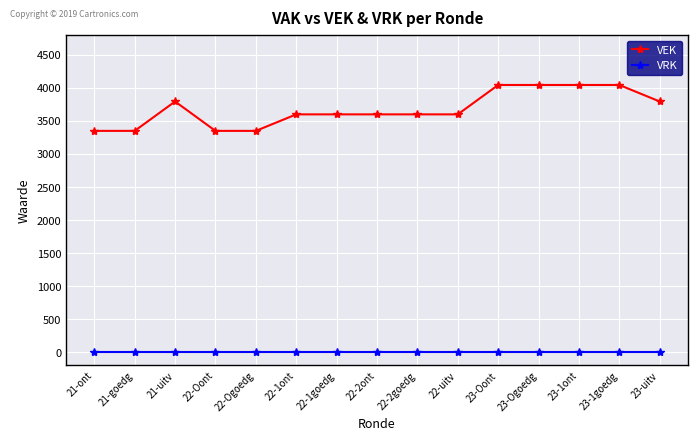

The value of VRK at 23-1ont is 0. True or false?

True